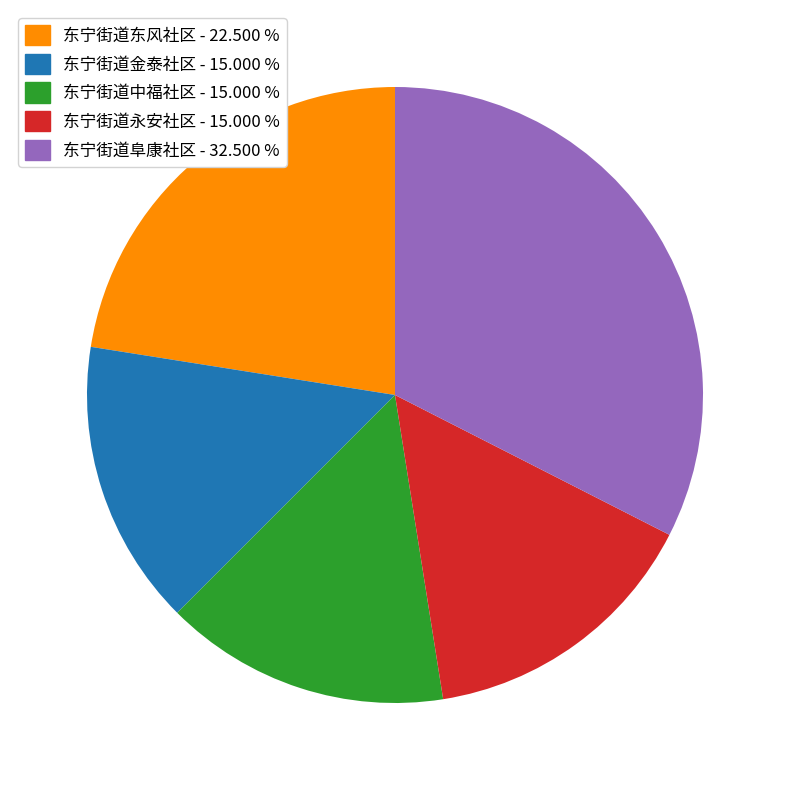

Approximately how many times larger is the value at 东宁街道金泰社区 compared to 东宁街道阜康社区?

0.5